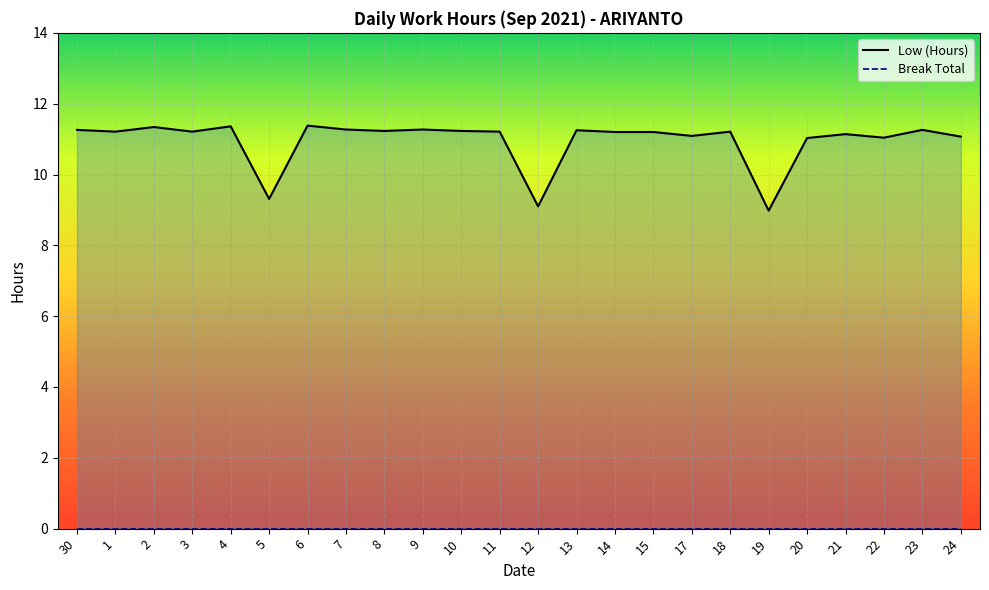

Reading right to left, what are all the values shown in this chart?

Low (Hours): 24=11.1	23=11.3	22=11.0	21=11.1	20=11.0	19=9.0	18=11.2	17=11.1	15=11.2	14=11.2	13=11.2	12=9.1	11=11.2	10=11.2	9=11.3	8=11.2	7=11.3	6=11.4	5=9.3	4=11.4	3=11.2	2=11.3	1=11.2	30=11.3
Break Total: 24=0.0	23=0.0	22=0.0	21=0.0	20=0.0	19=0.0	18=0.0	17=0.0	15=0.0	14=0.0	13=0.0	12=0.0	11=0.0	10=0.0	9=0.0	8=0.0	7=0.0	6=0.0	5=0.0	4=0.0	3=0.0	2=0.0	1=0.0	30=0.0